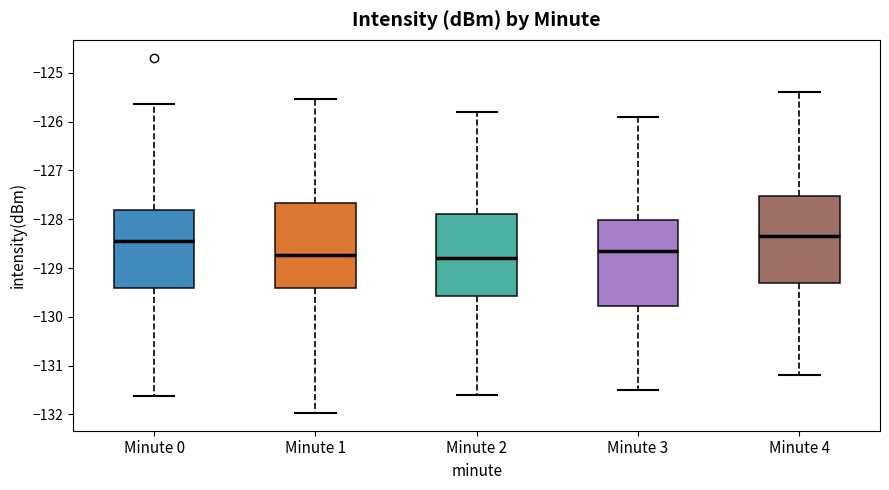

Reading left to right, transcribe this box plot: for each box, give where its median line is, the range the box spans, and where its two whiskers end, as read against the y-axis. The values are not printed on the chart, so give them approximately, as read against the axis.

Minute 0: median -128.5, box -129.4 to -127.8, whiskers -131.6 to -125.6
Minute 1: median -128.7, box -129.4 to -127.7, whiskers -132.0 to -125.5
Minute 2: median -128.8, box -129.6 to -127.9, whiskers -131.6 to -125.8
Minute 3: median -128.6, box -129.8 to -128.0, whiskers -131.5 to -125.9
Minute 4: median -128.3, box -129.3 to -127.5, whiskers -131.2 to -125.4